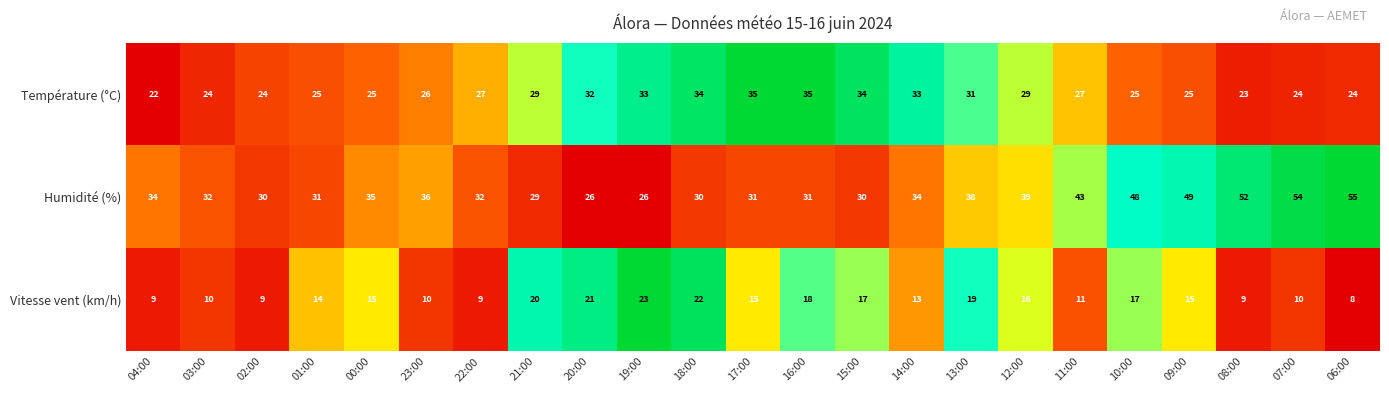

What is the difference between the second highest and second lowest values in the Vitesse vent (km/h) series?

13